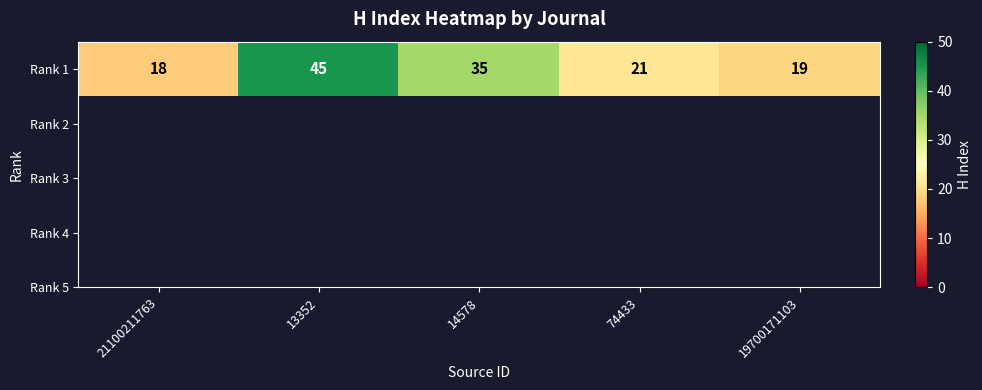

What is the average value?

28